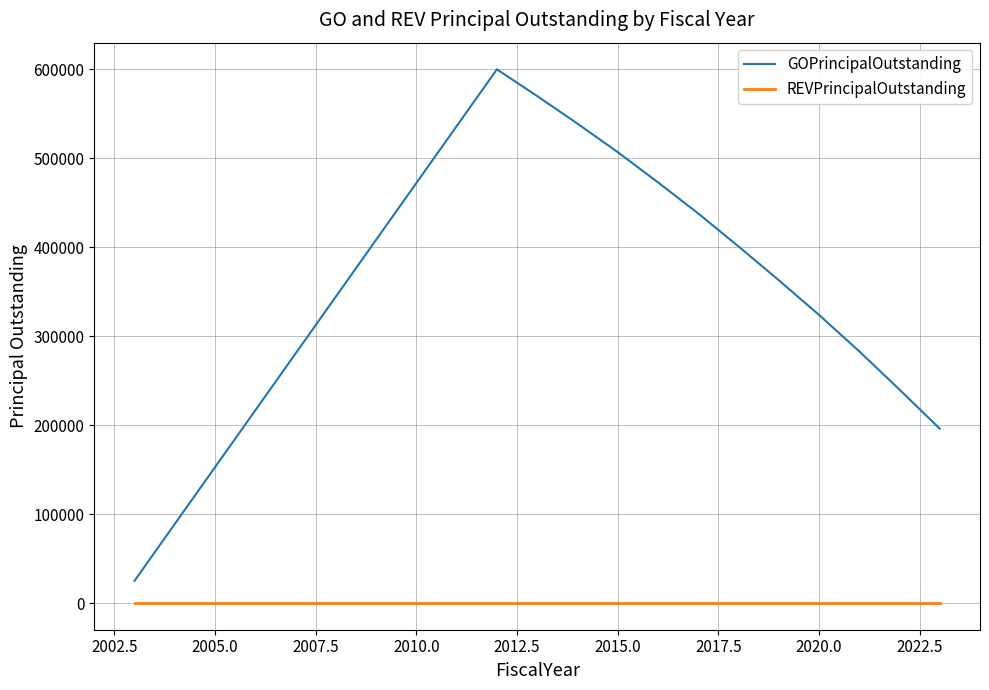

Does the chart display data point markers on the line(s)?

No